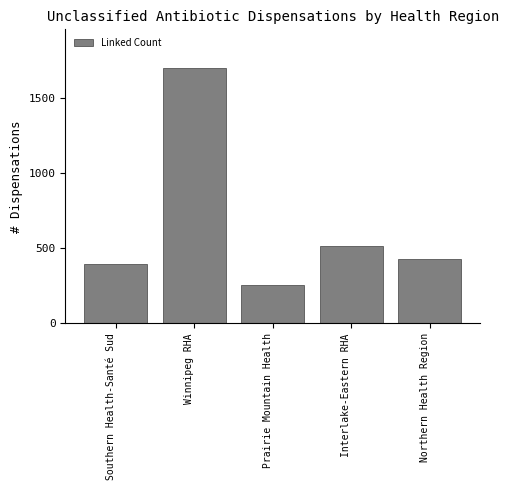

Reading left to right, transcribe all the data shown in this chart.

392	1700	255	513	427